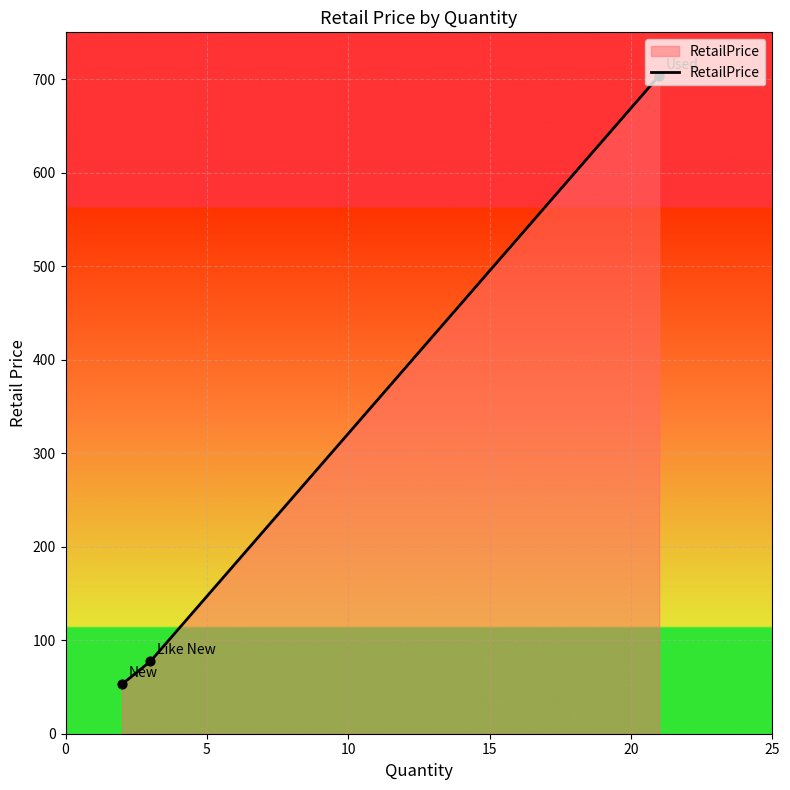

What is the minimum value shown in the chart?

53.0